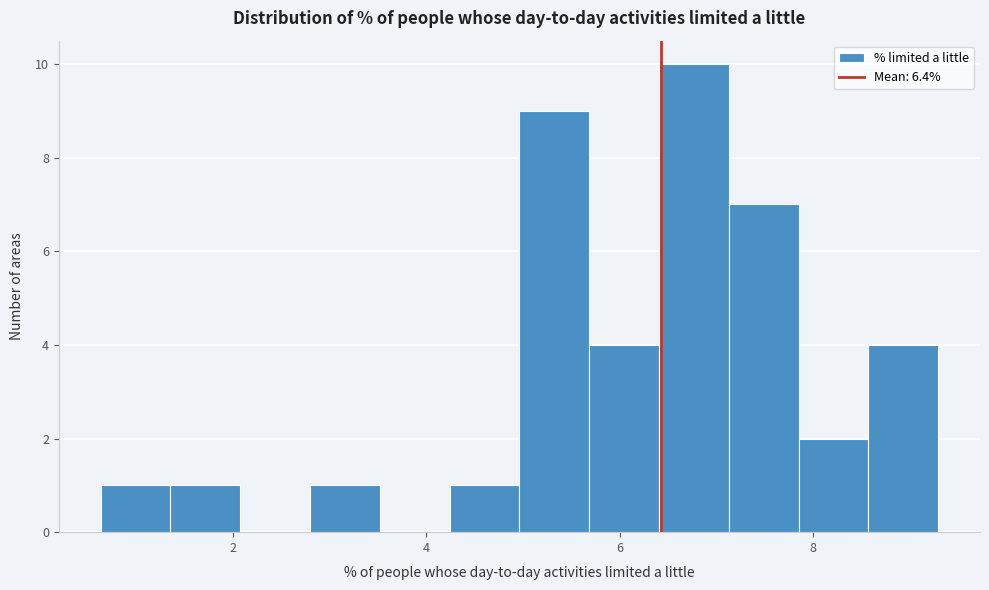

Around what value on the x-axis is the tallest bar? Give the approximate position of its centre, as read against the axis.

6.8